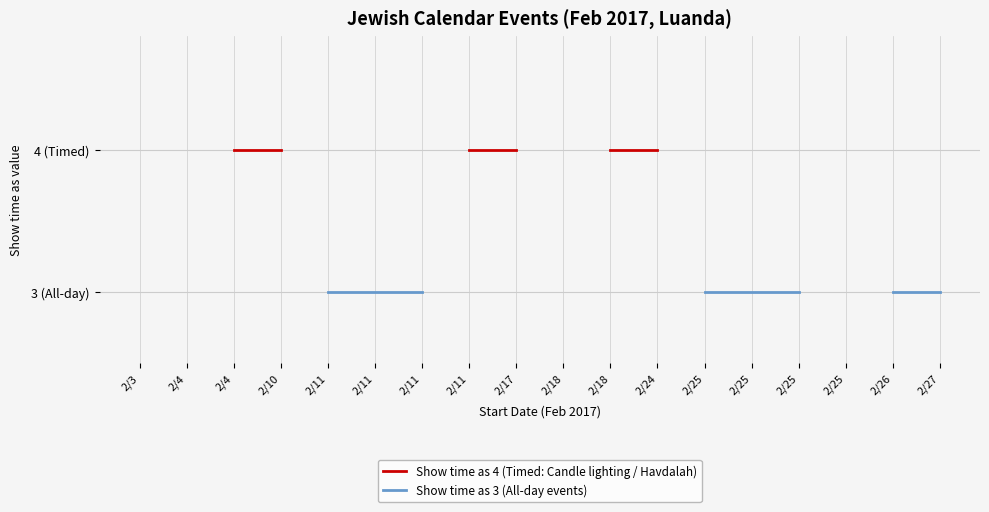

Which series changed the most between 2/11 and 2/18?

Show time as 3 (All-day events)